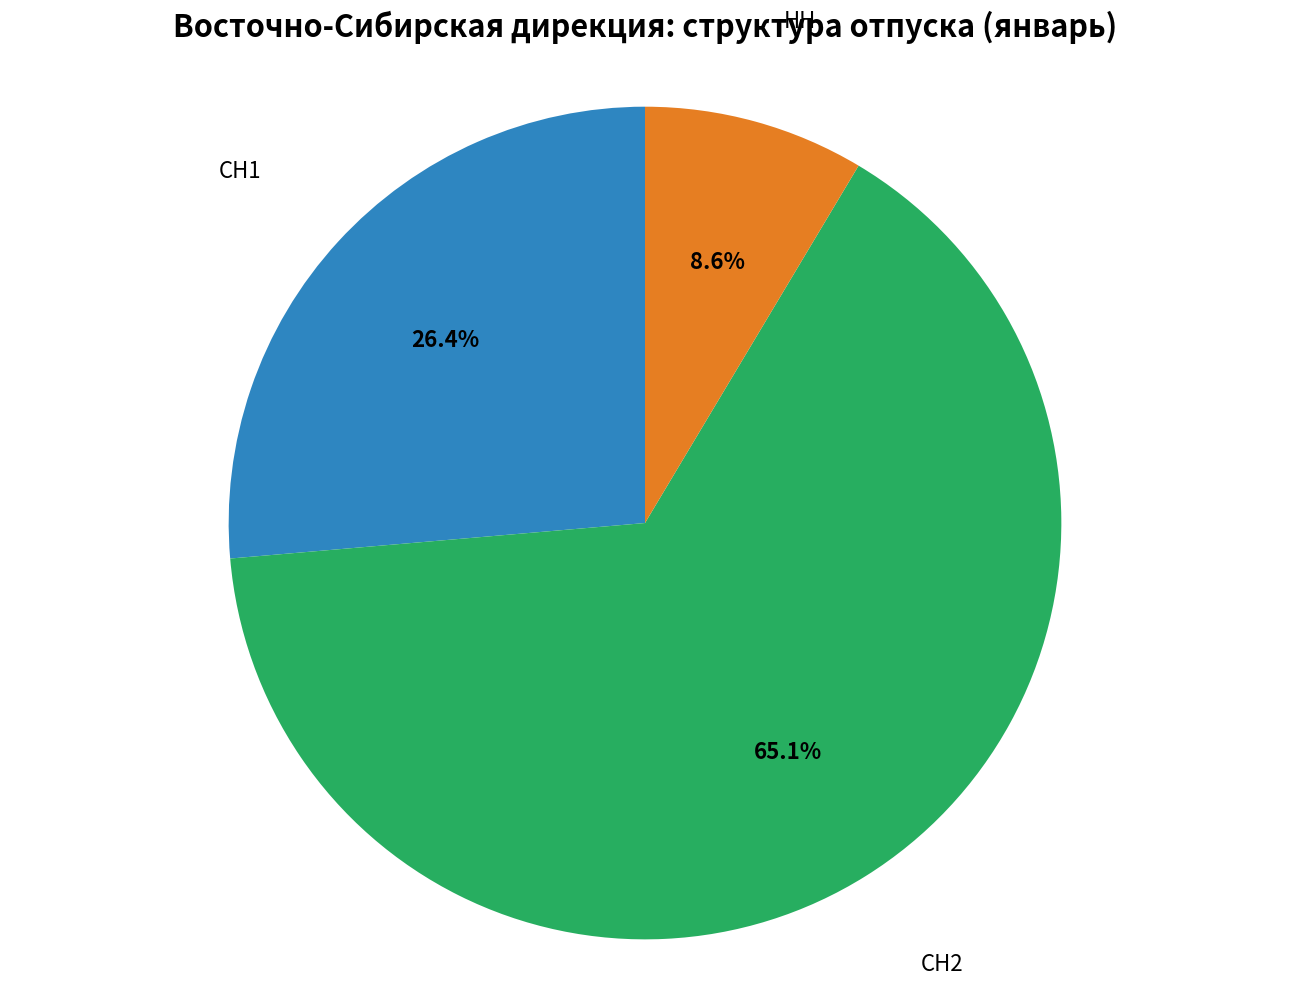

Is there any slice that represents more than half of the pie?

Yes